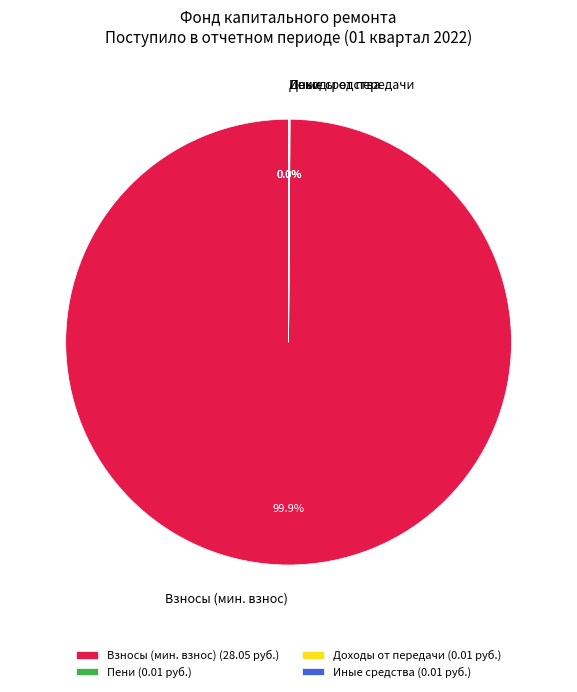

Is there a majority slice in this chart?

Yes